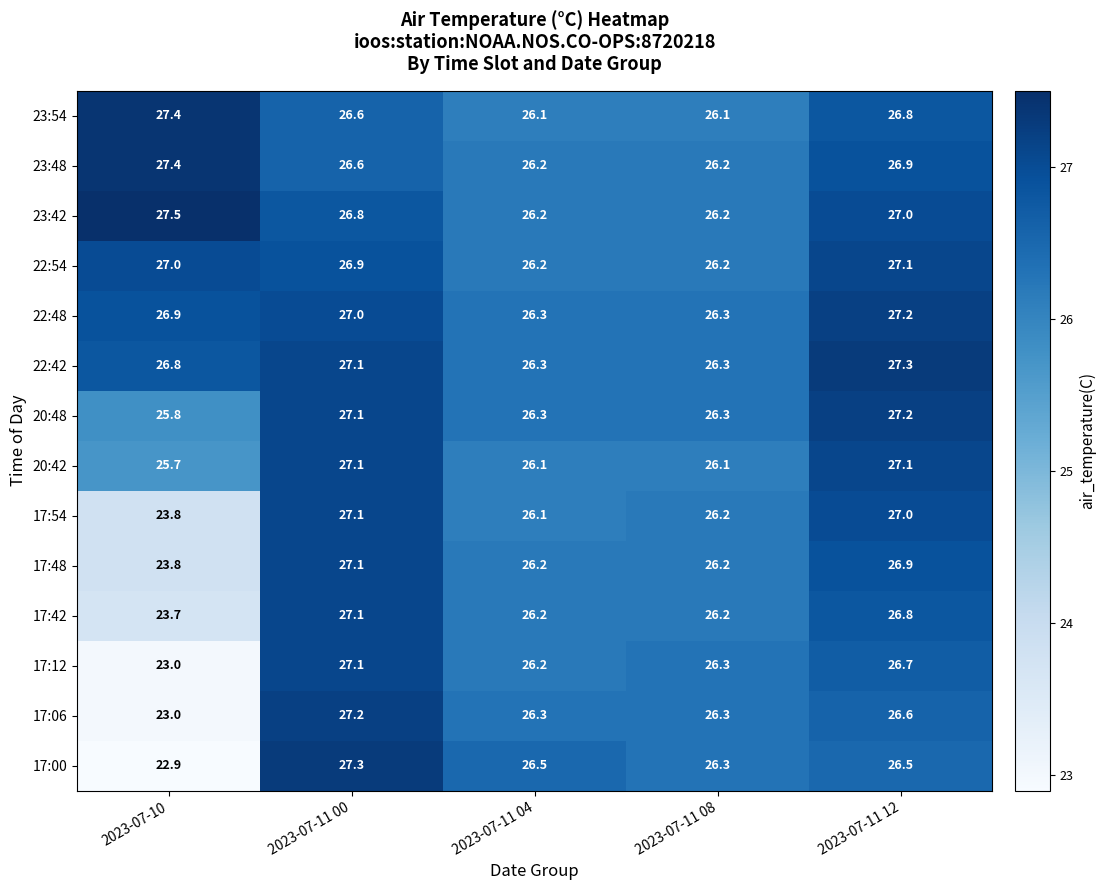

Count the number of categories in the chart.

5